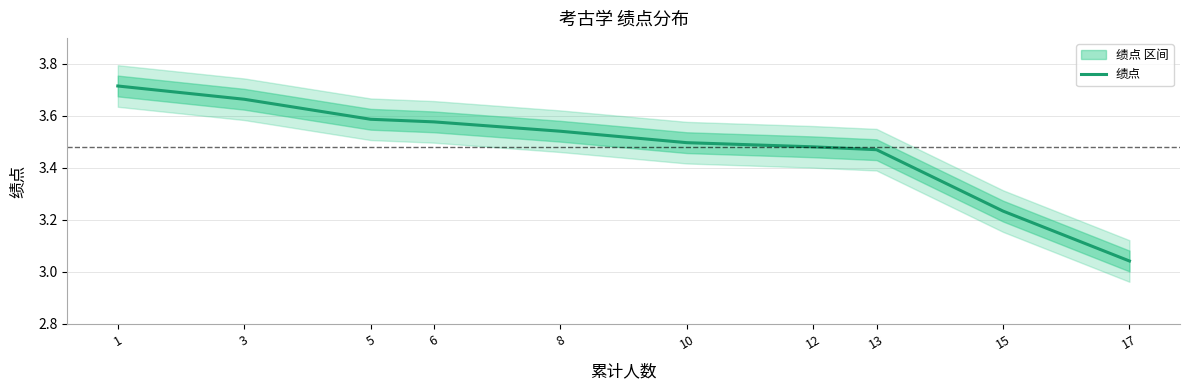

What is the difference between the second highest and second lowest values?

0.4